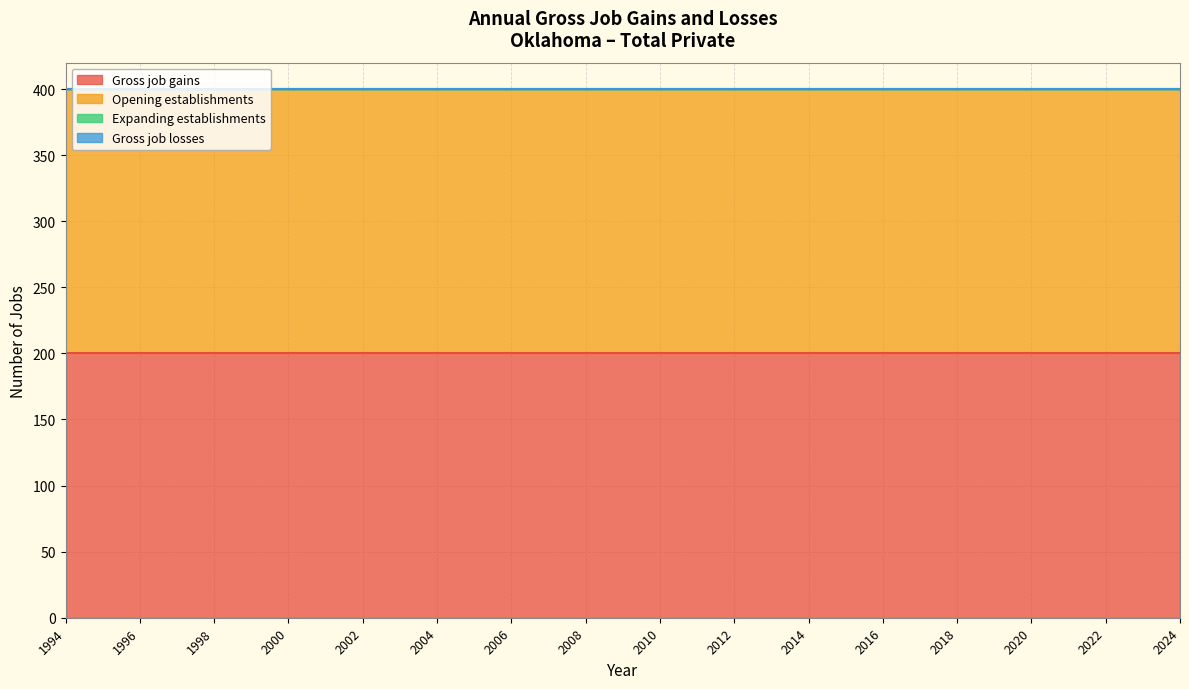

Which series has the largest range (max minus min)?

Gross job gains